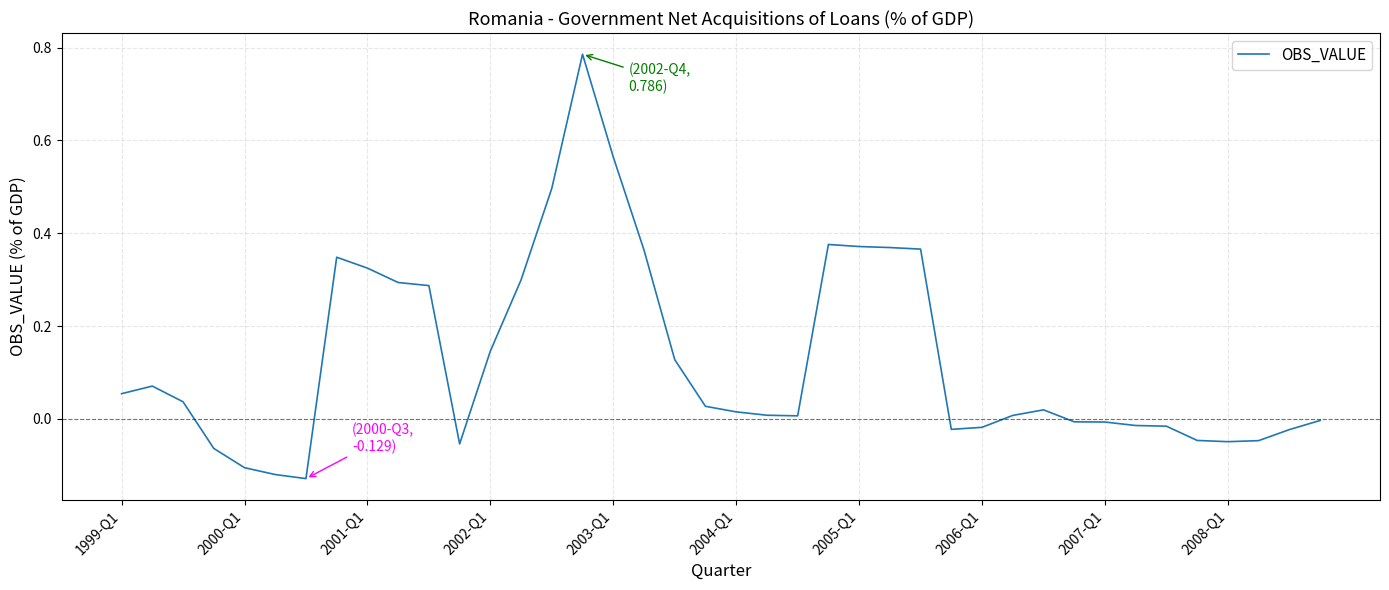

What is the difference between the maximum and minimum values?

0.9